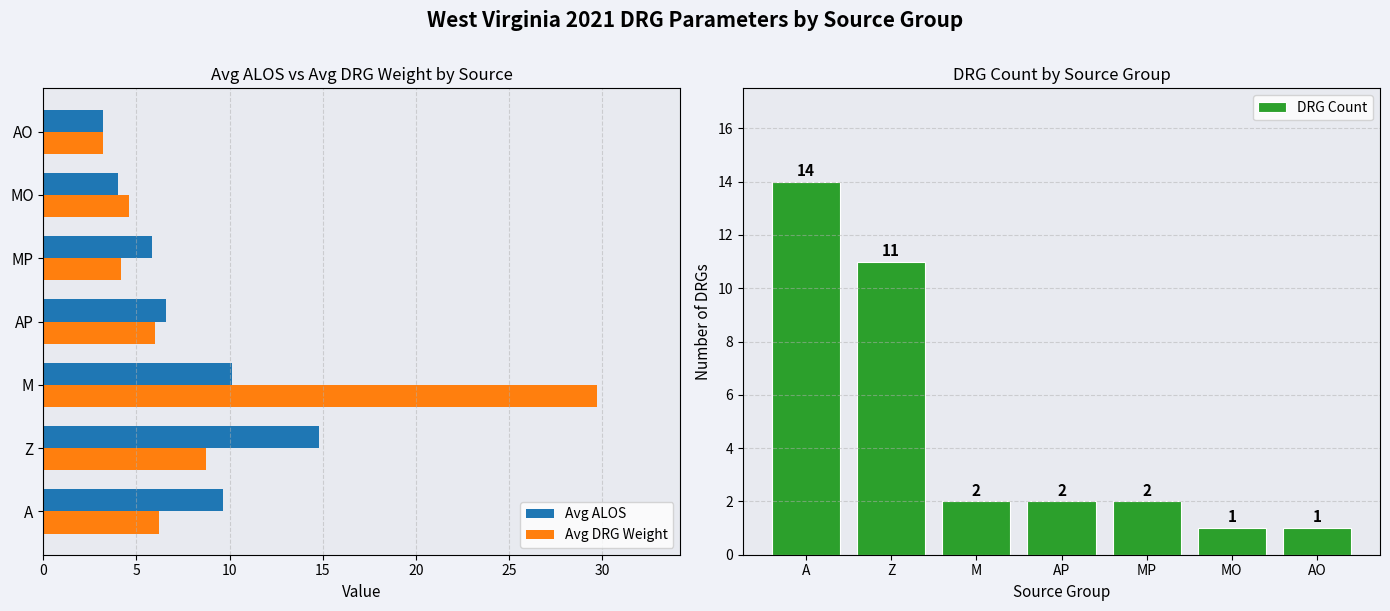

Which category has the lowest value in the Avg DRG Weight series?

AO